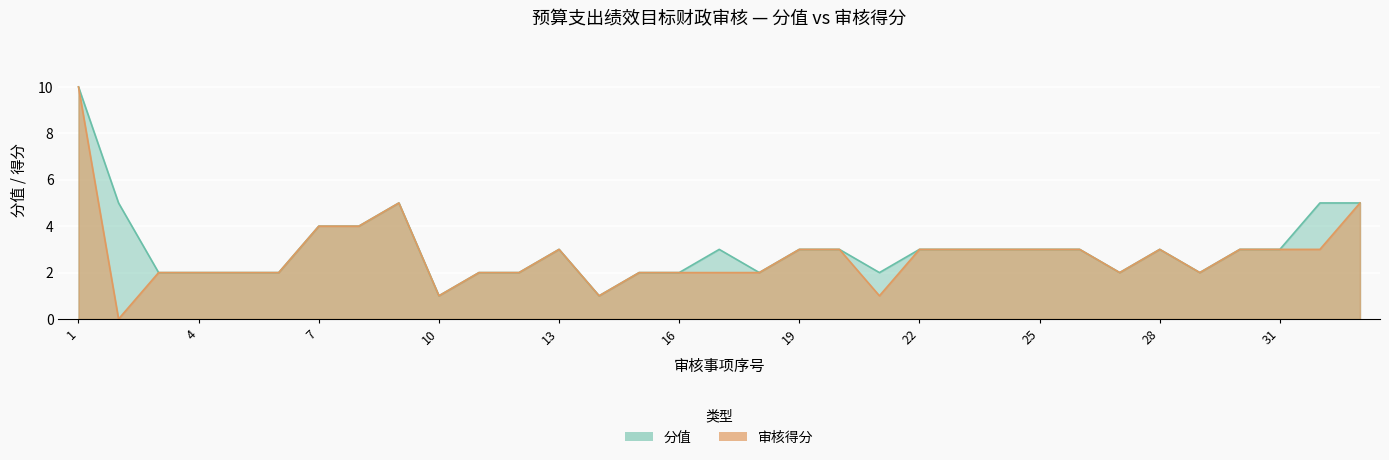

Between 11 and 18, which series saw the biggest shift?

审核得分